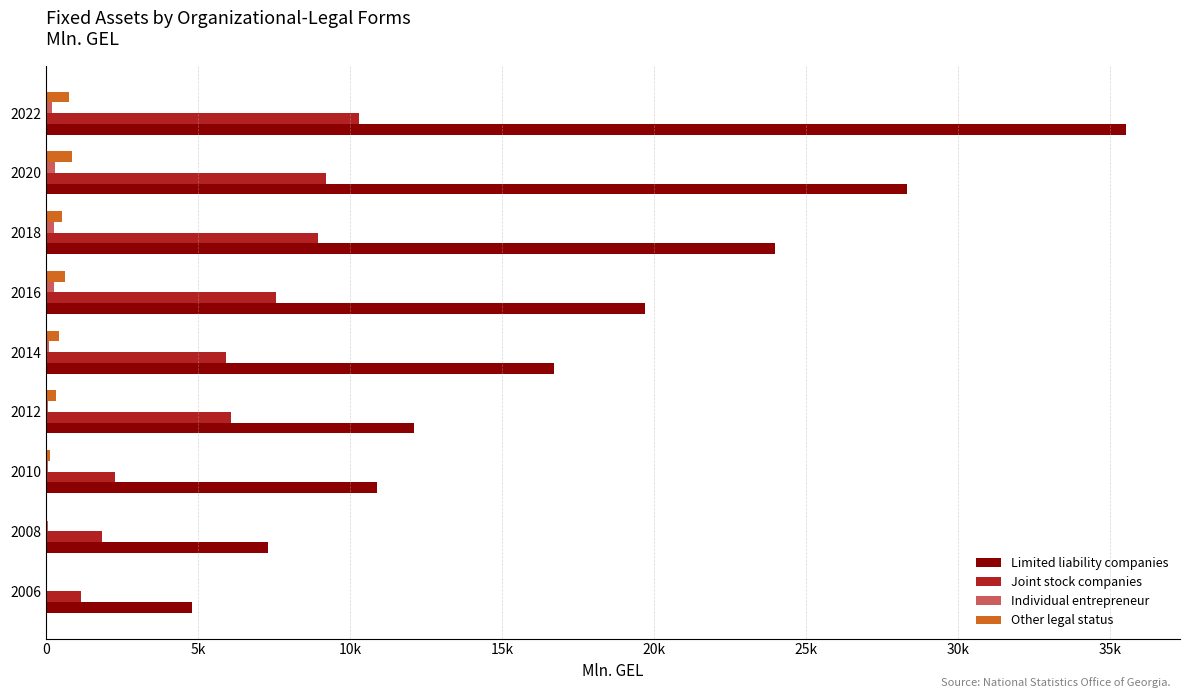

Does the chart contain any negative values?

No